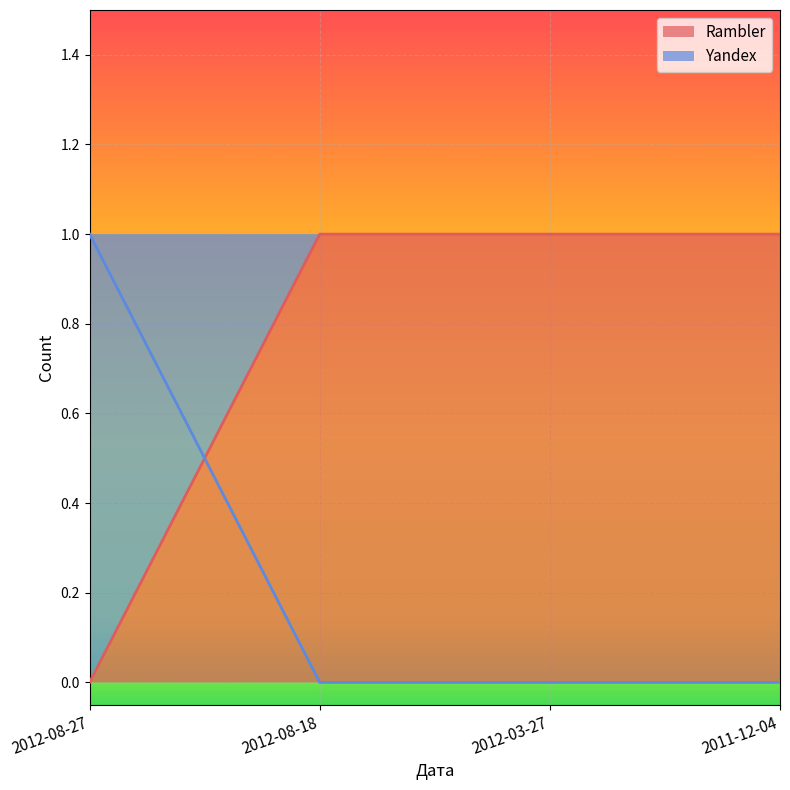

What is the spread (max minus min) of values at 2012-08-18?

1